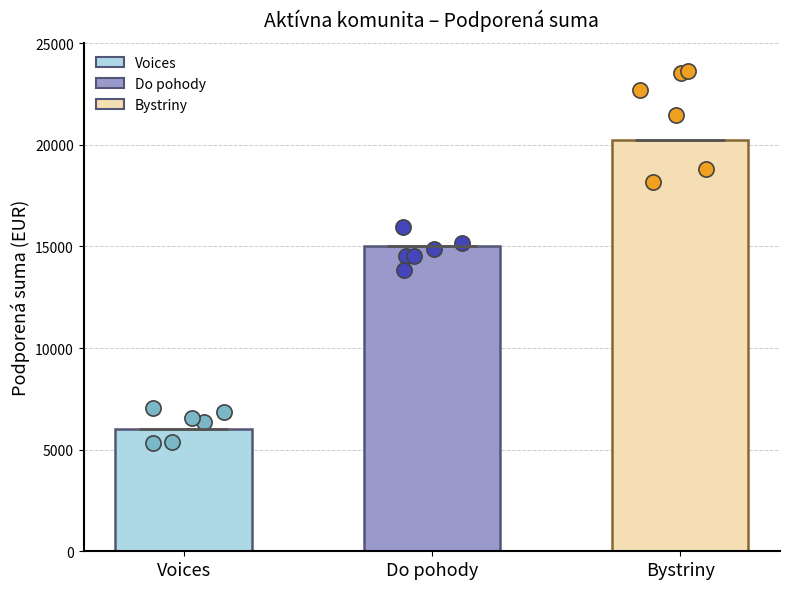

What is the ratio of the value at Do pohody to the value at Bystriny?

0.7